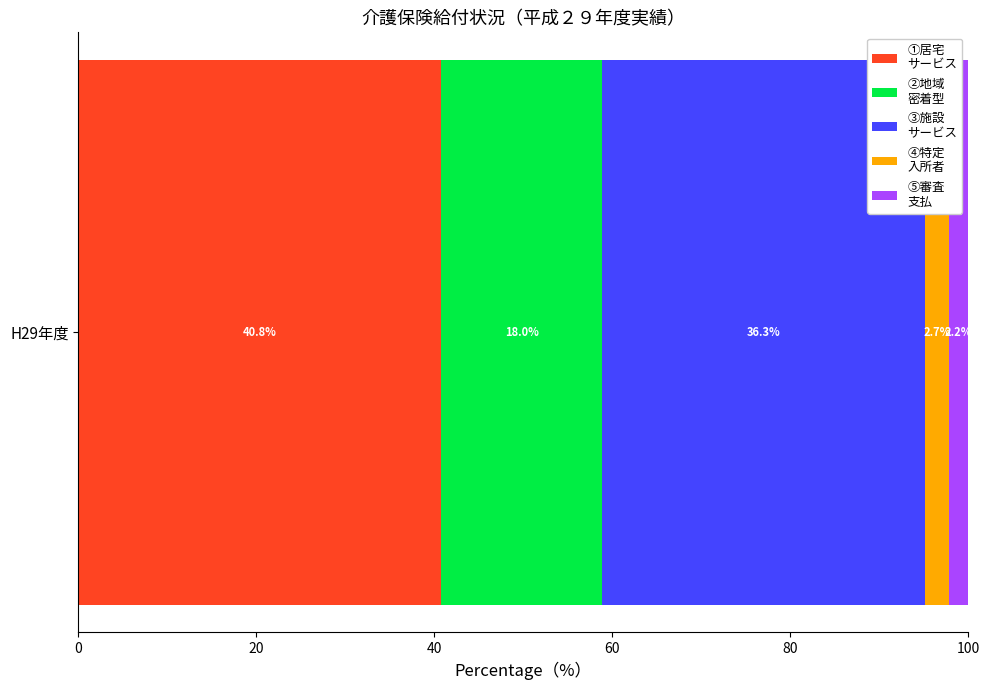

What position from the right is ④特定入所者介護サービス費?

2